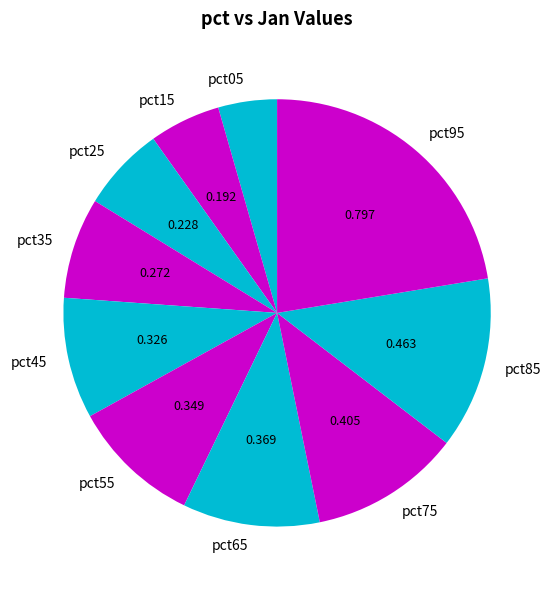

How many segments does this pie chart have?

10